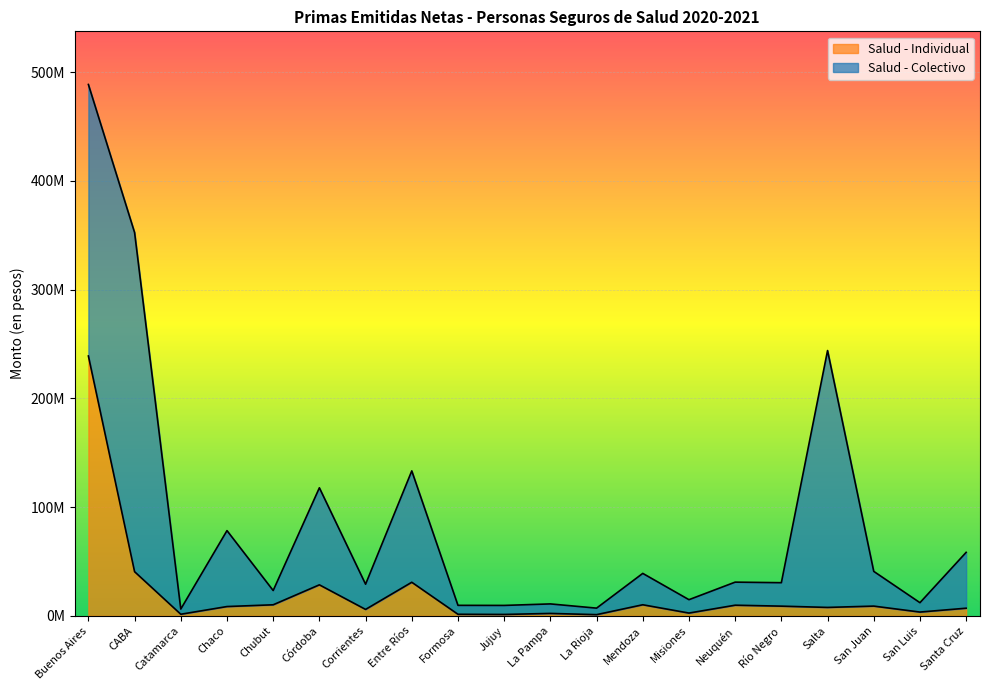

What is the average value?

21476931